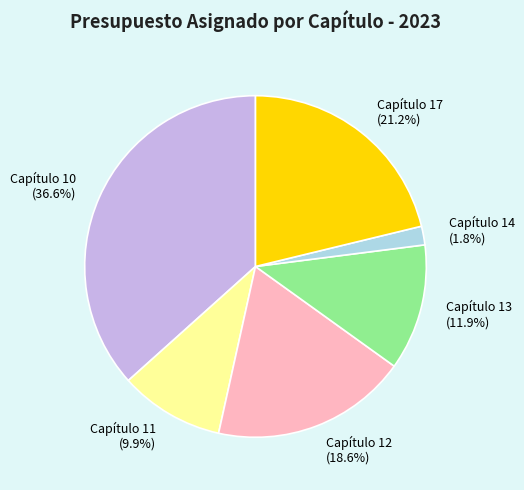

Which slice is the smallest?

Capítulo 14